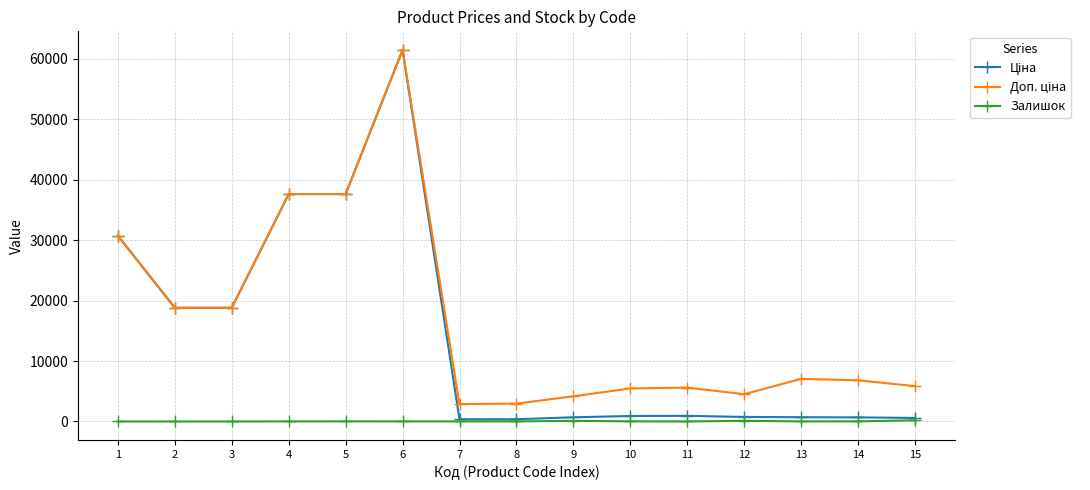

At how many categories does at least one series exceed 23965?

4